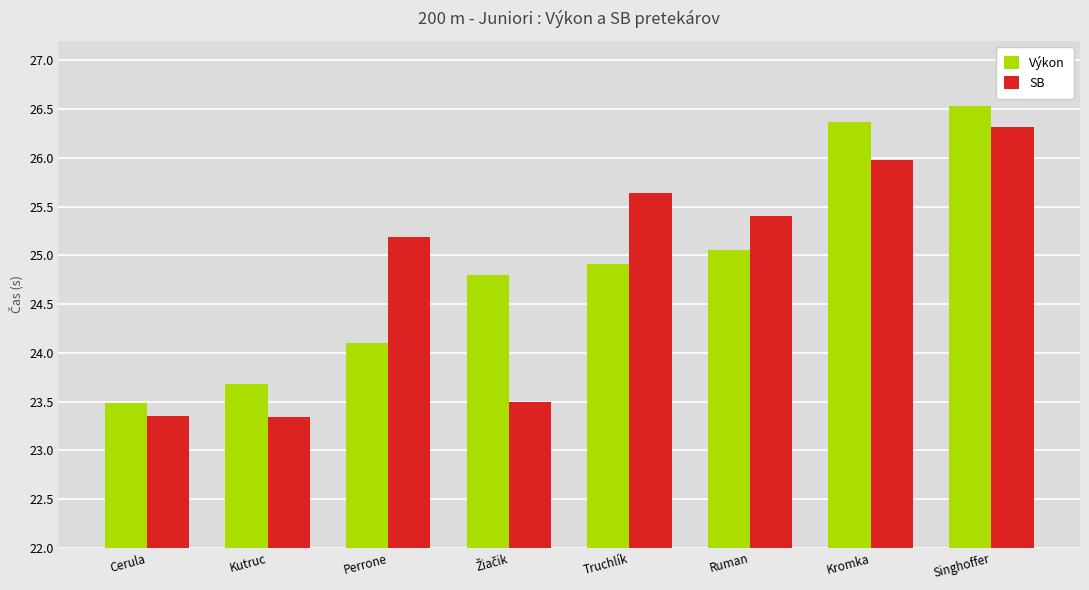

At which category is the sum across all series the highest?

Singhoffer